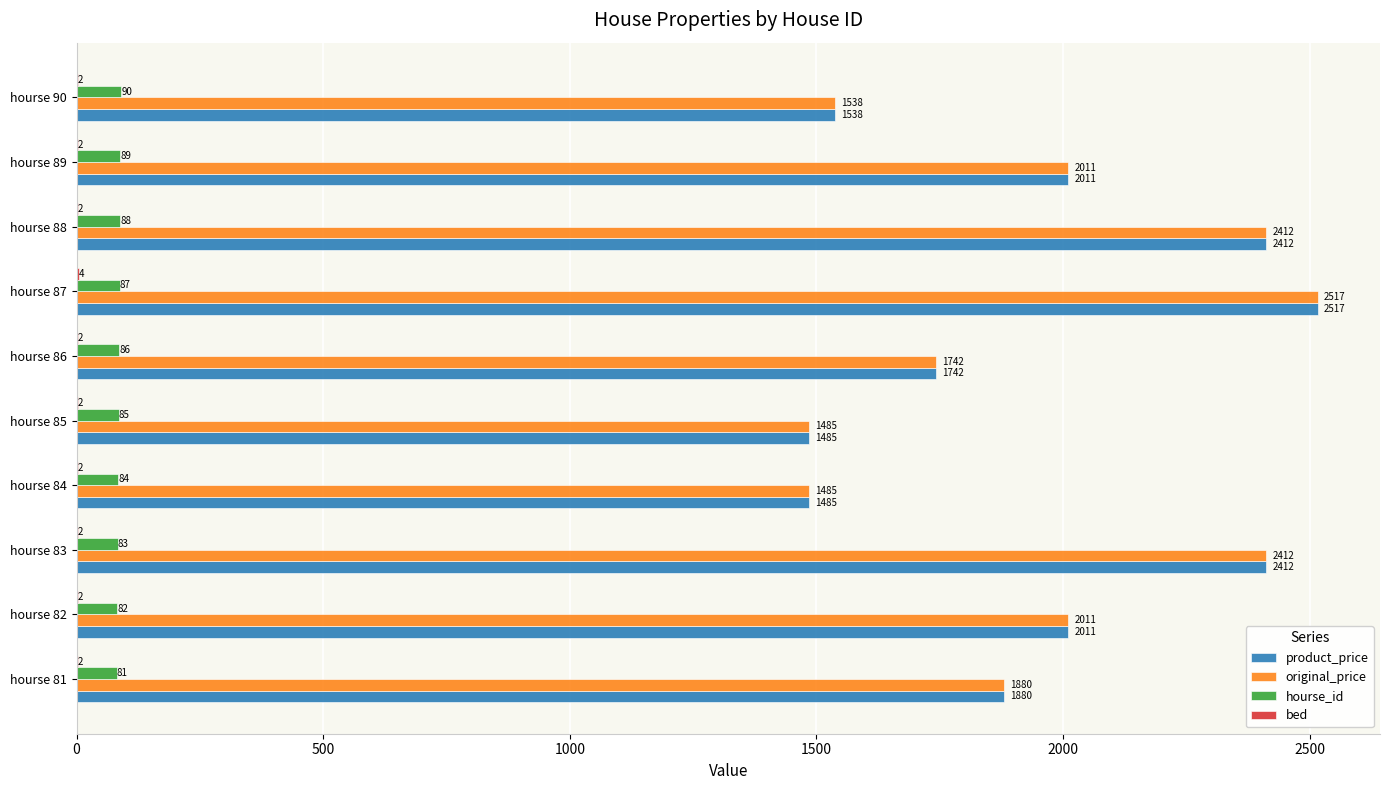

What is the maximum value shown in the chart?

2517